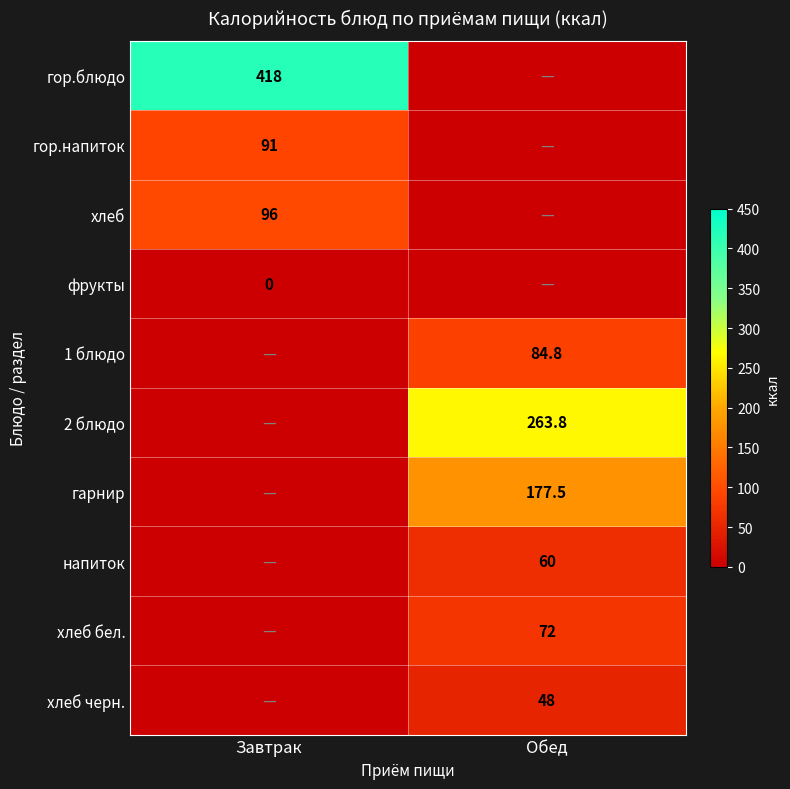

Is it true that напиток equals 27.9 at Обед?

False